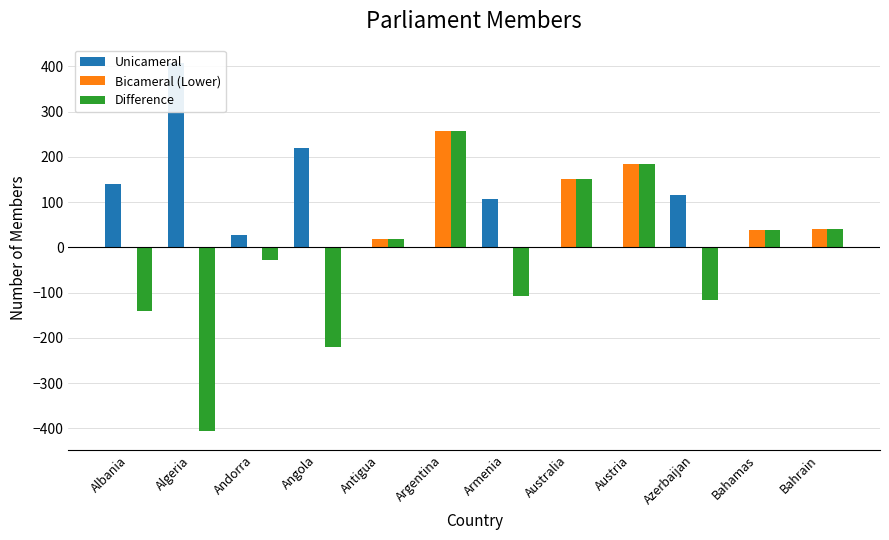

How many bars are there in each group?

3